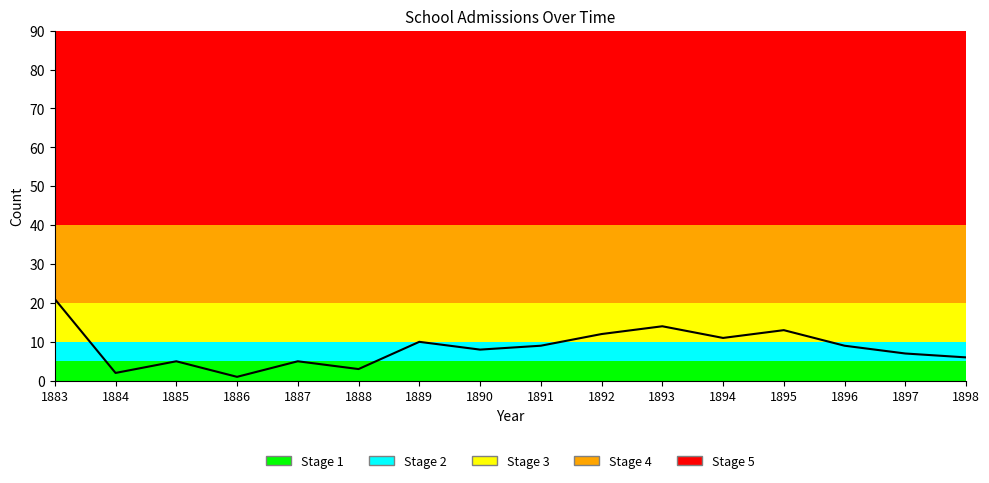

At which category does the chart reach its peak across all series?

1883